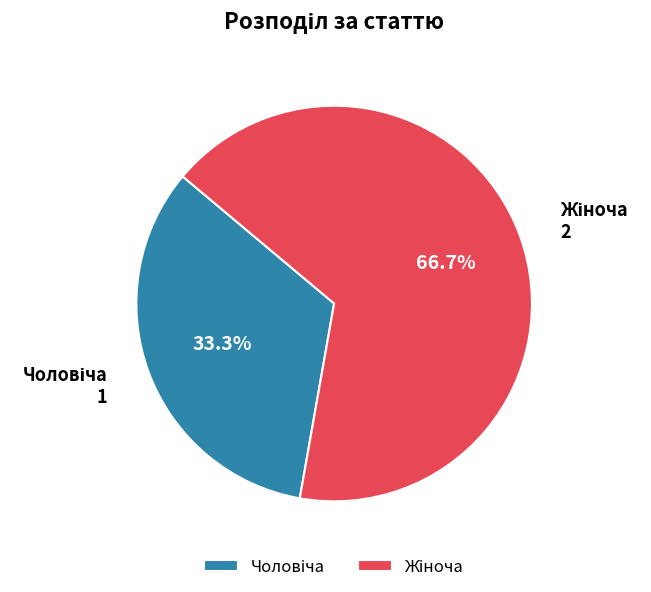

Is there any slice that represents more than half of the pie?

Yes